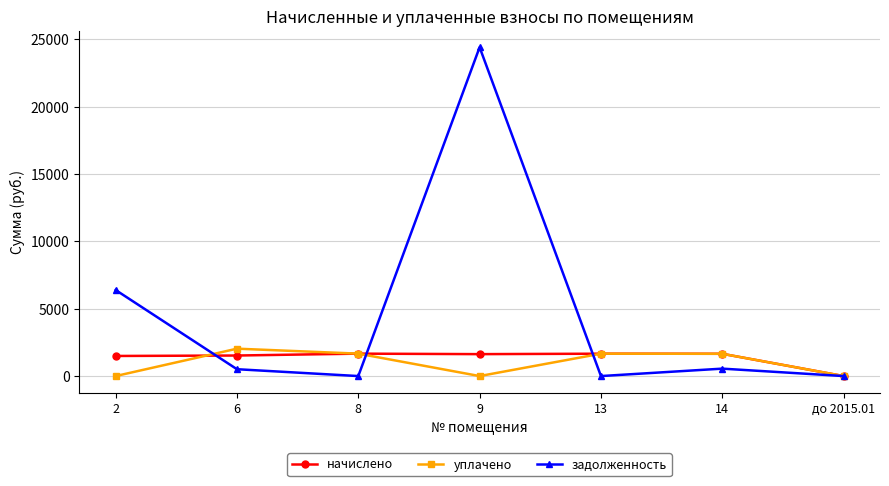

At which category is the sum across all series the highest?

9